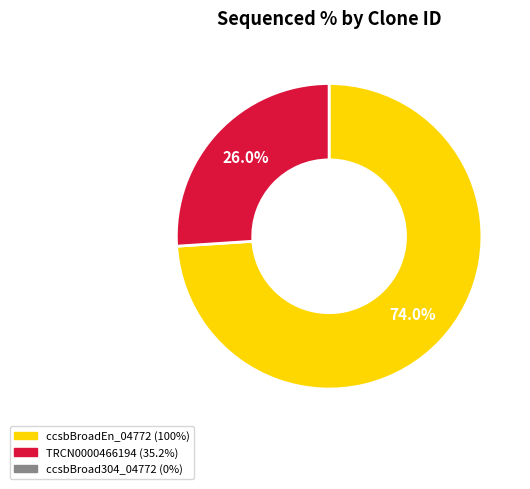

Does any single category account for the majority?

Yes